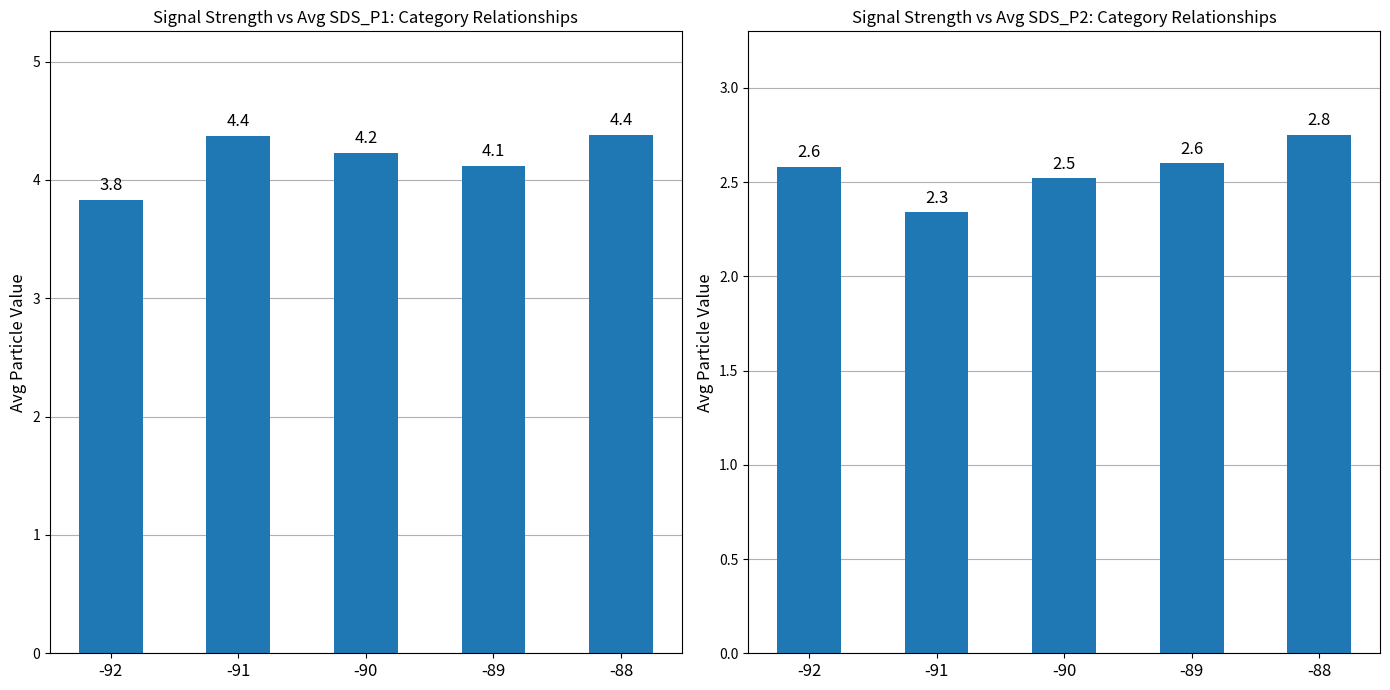

What is the sum of the SDS_P1 values at -89 and -90?

8.4